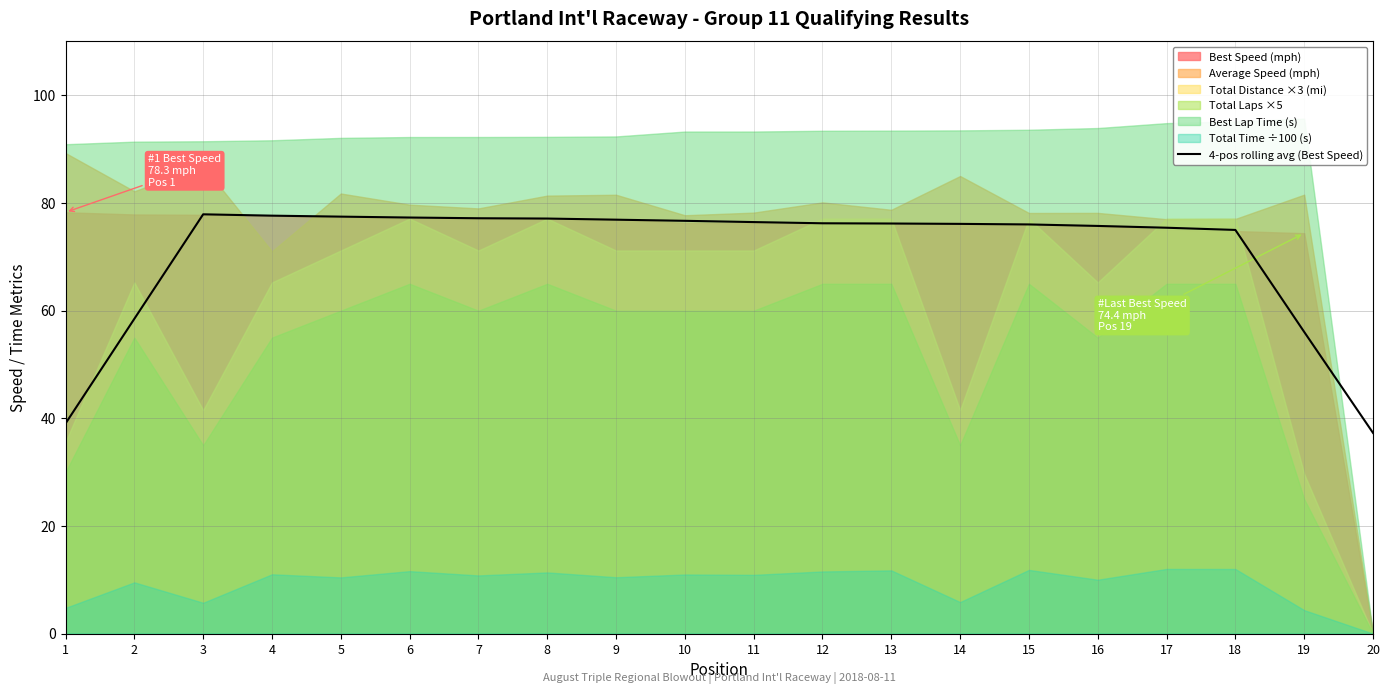

Reading left to right, transcribe all the data shown in this chart.

39.0	58.5	77.9	77.7	77.5	77.3	77.2	77.1	76.9	76.7	76.5	76.2	76.2	76.1	76.0	75.7	75.4	75.0	56.1	37.3